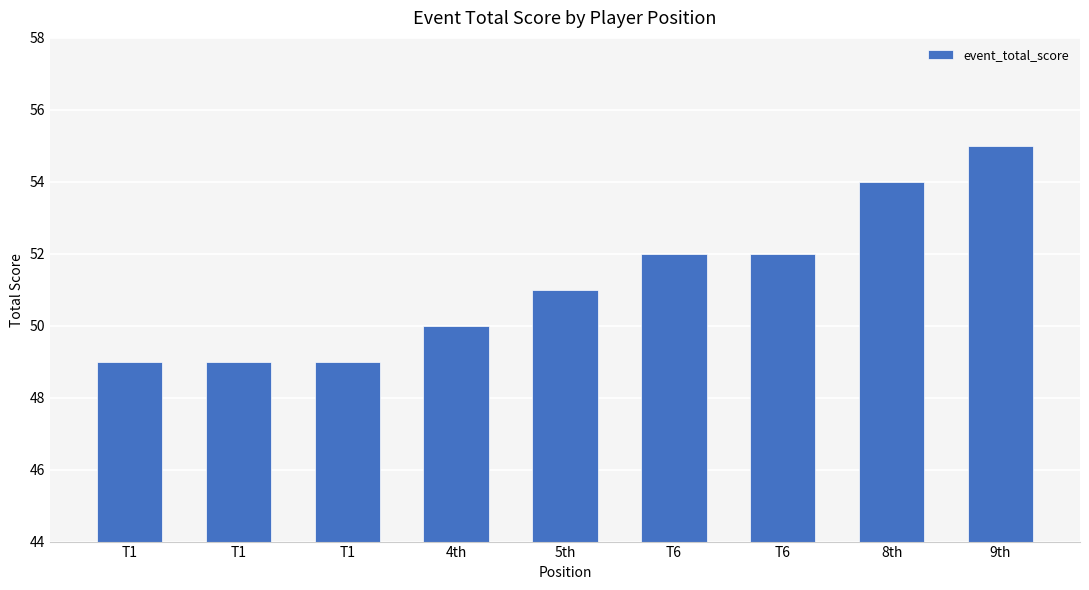

What is the change in value from T6 to 9th?

+3